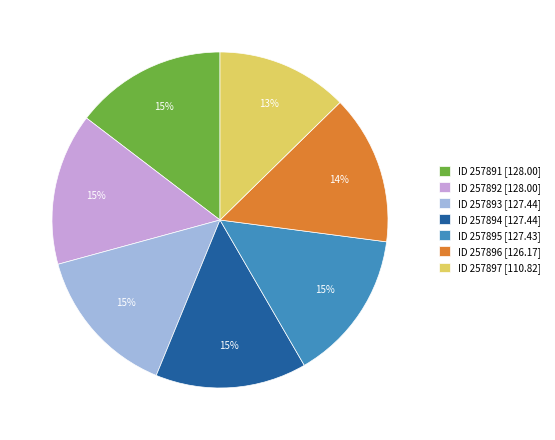

To the nearest percent, what is the difference between the largest and smallest slice percentages?

2%